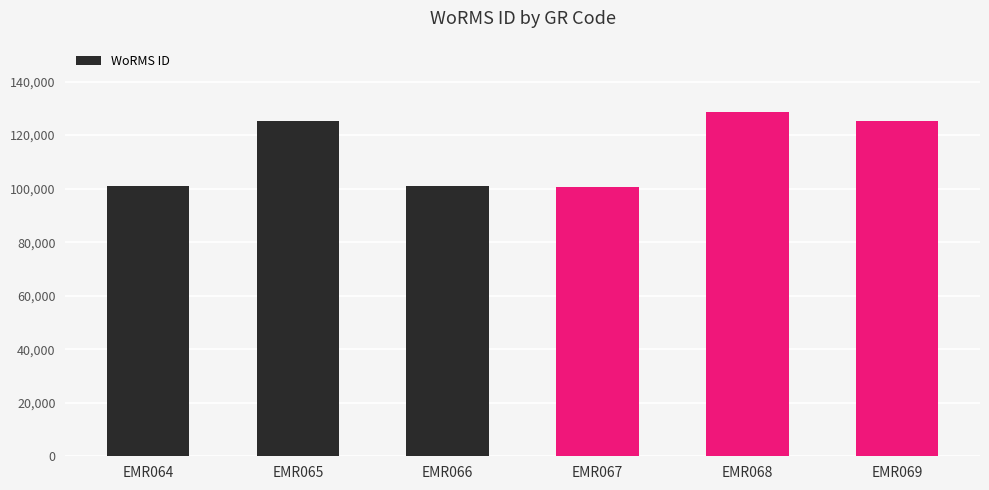

What is the change in value from EMR066 to EMR069?

+24420